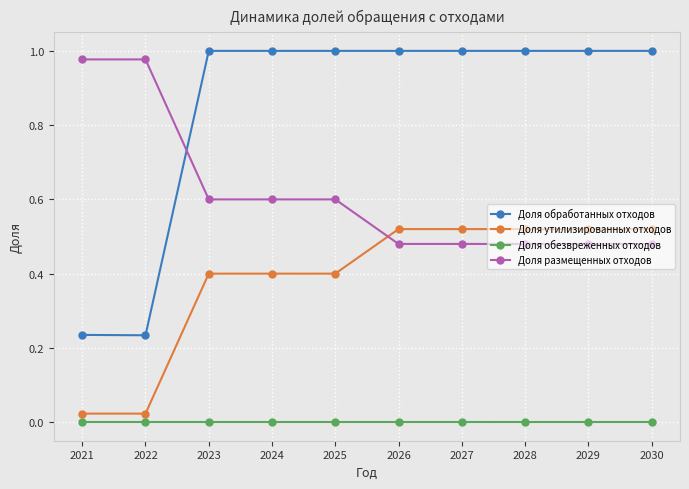

Which series has the widest spread of values?

Доля обработанных отходов